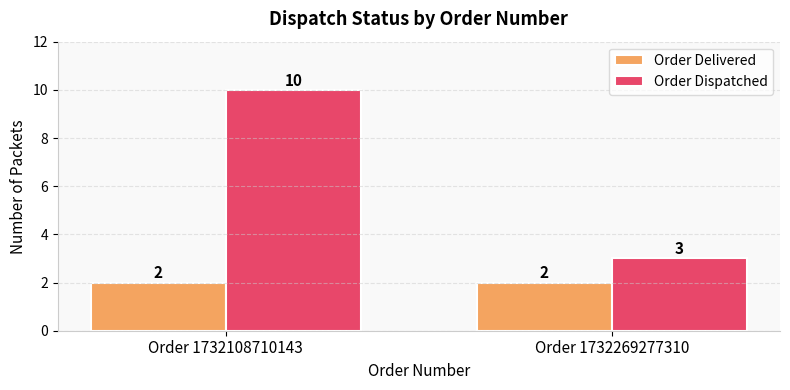

True or false: Order Delivered has a value of 3 at Order 1732269277310.

False